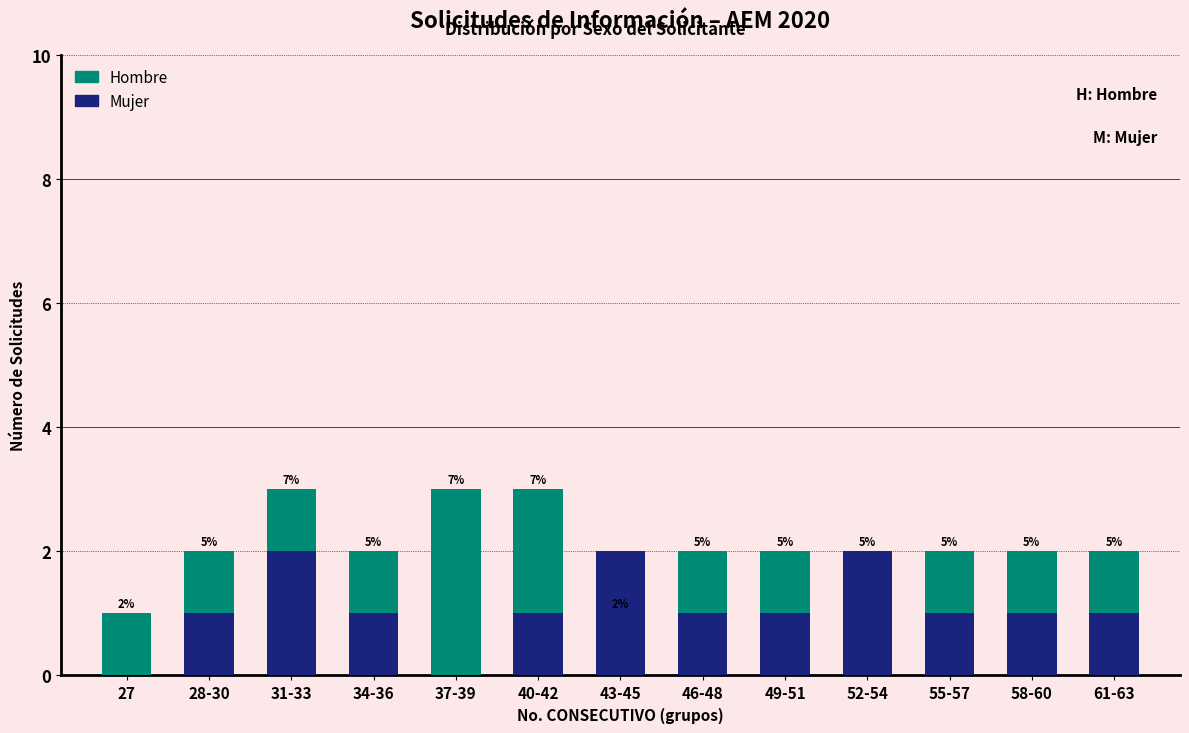

What is the highest value of the Mujer series?

2